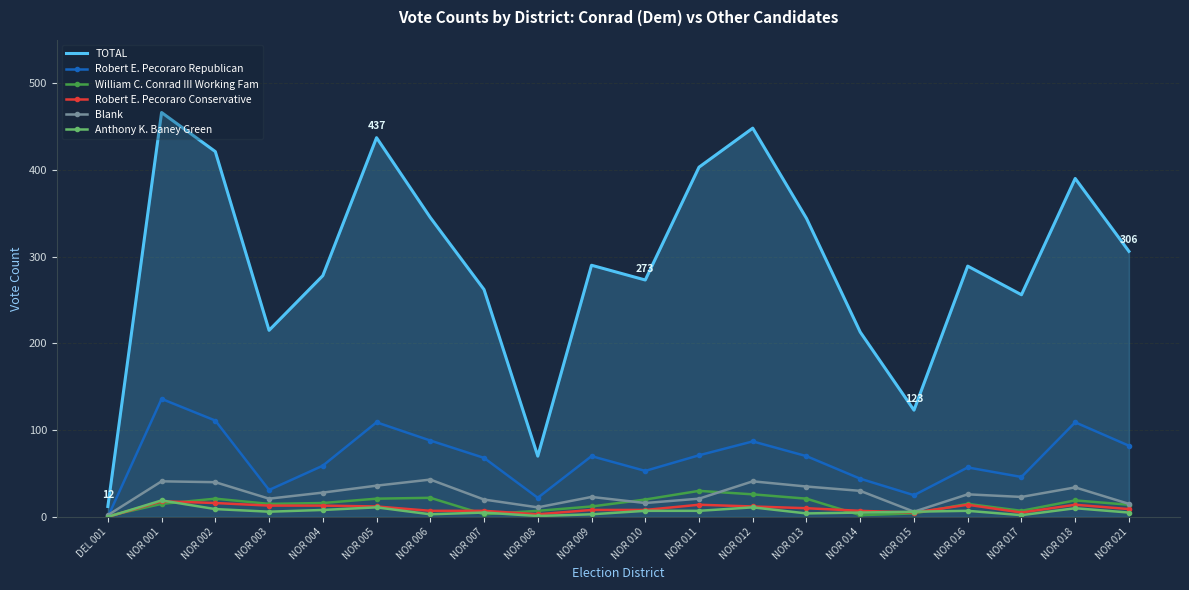

Which series has the largest total across all categories?

TOTAL